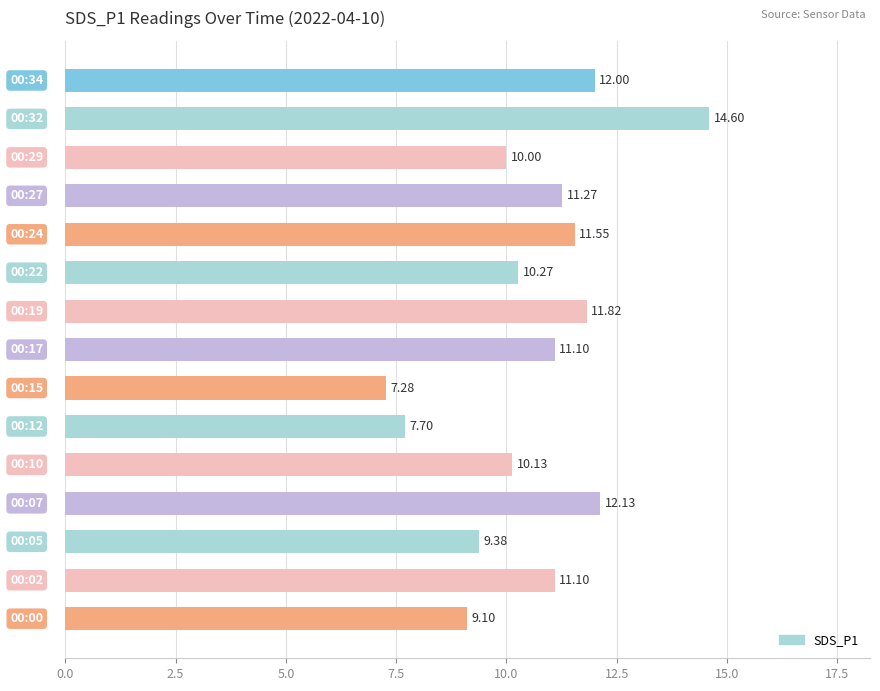

What is the average value?

10.6